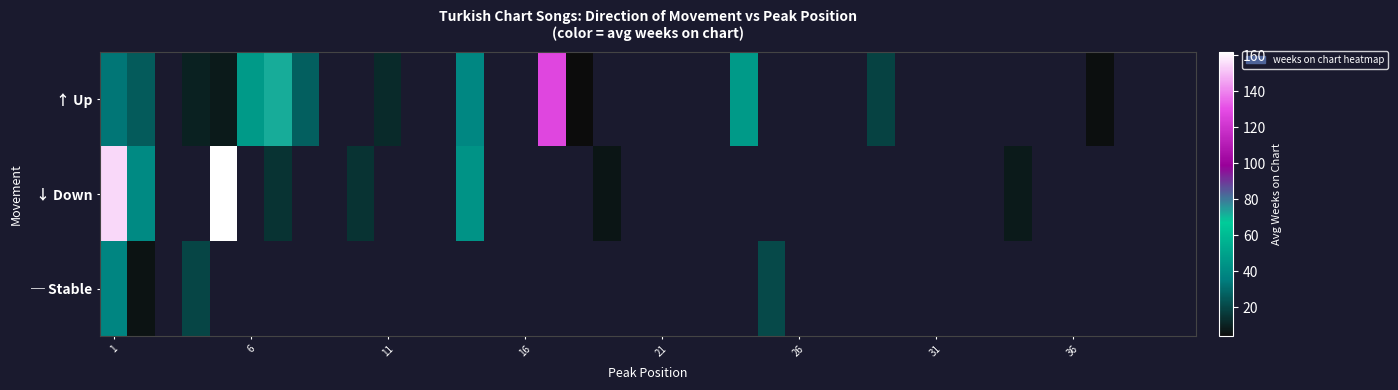

How many series are shown in this chart?

3